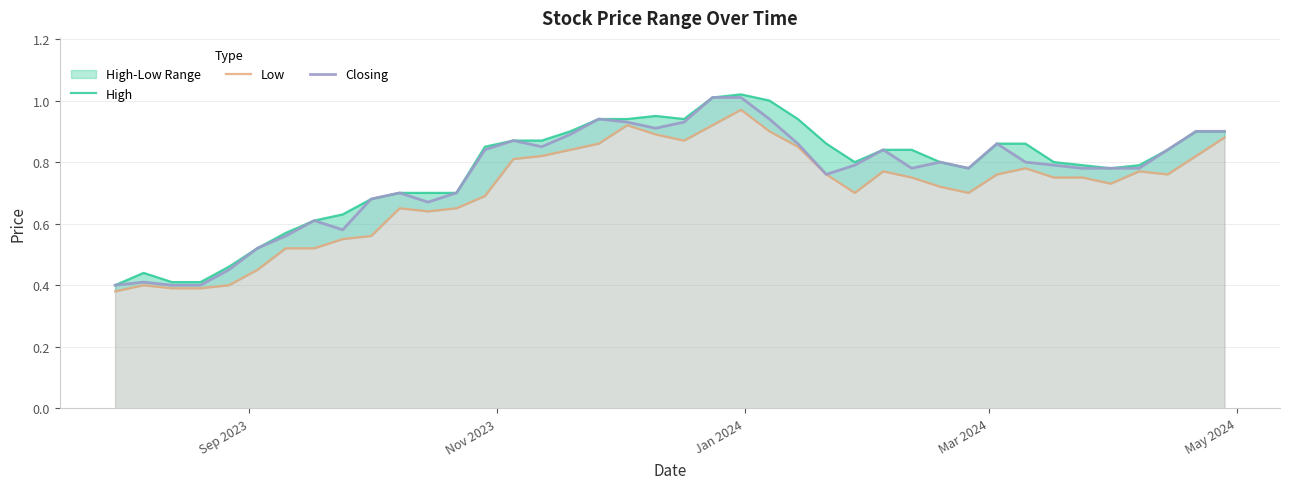

True or false: Closing and Low intersect in this chart.

False